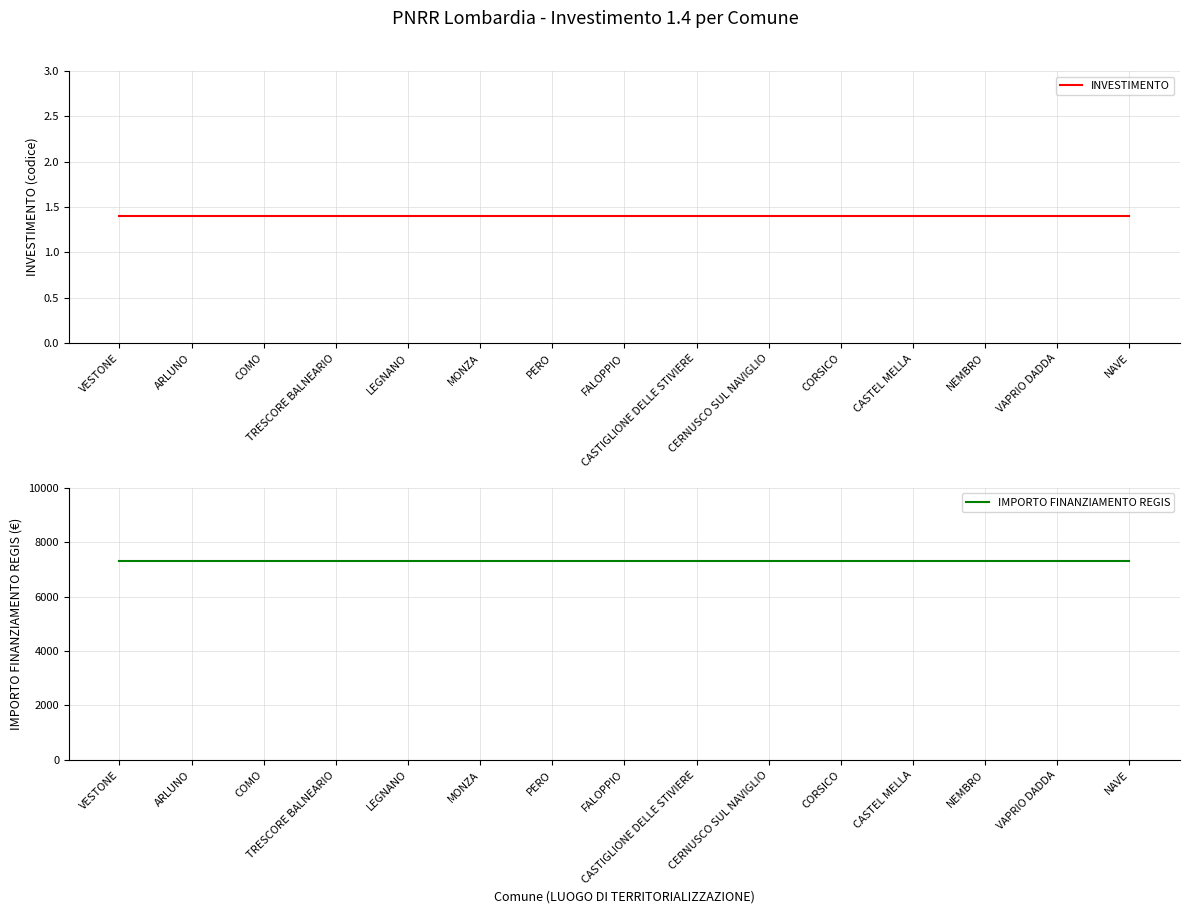

True or false: IMPORTO FINANZIAMENTO REGIS has a value of 10353.7 at MONZA.

False